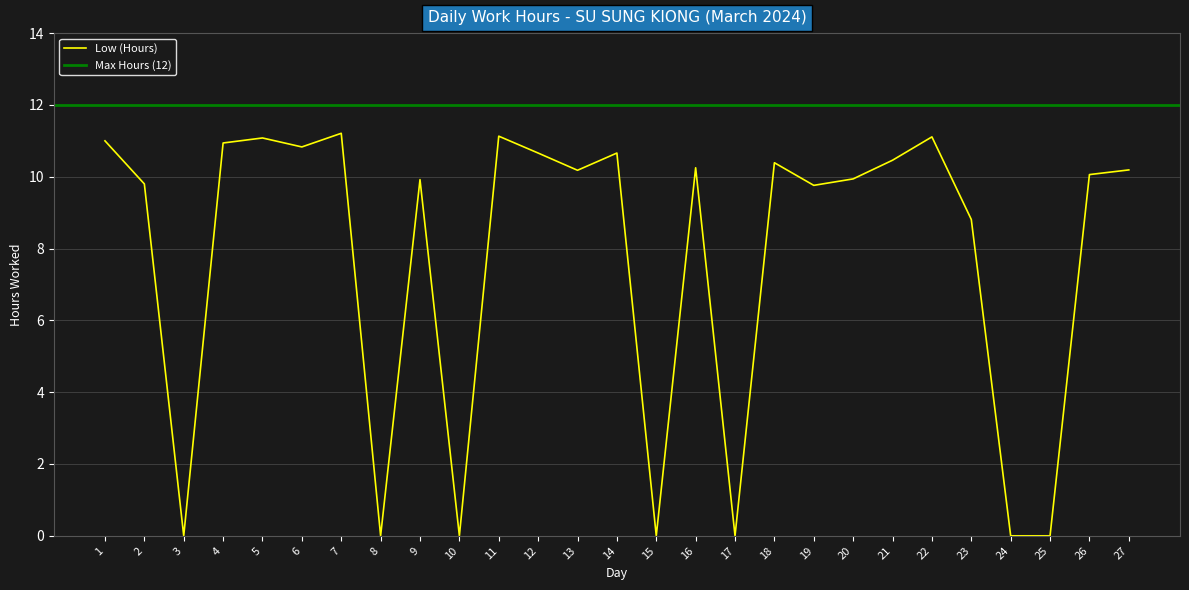

How many data points are less than 10?

12